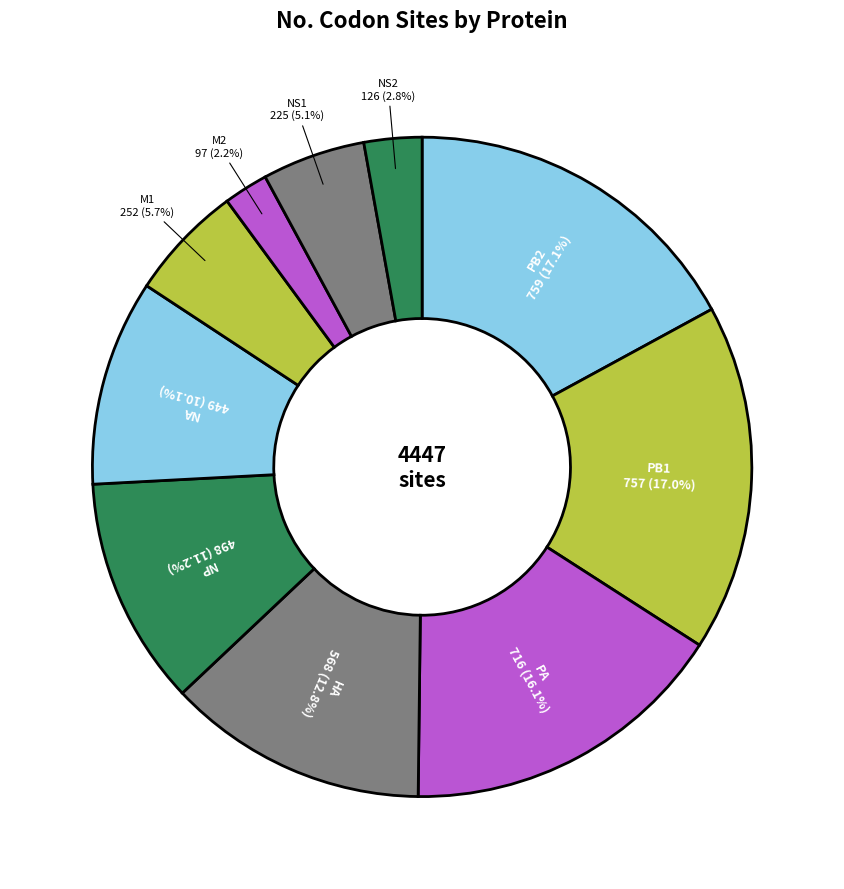

Is M2 the majority of the pie?

No